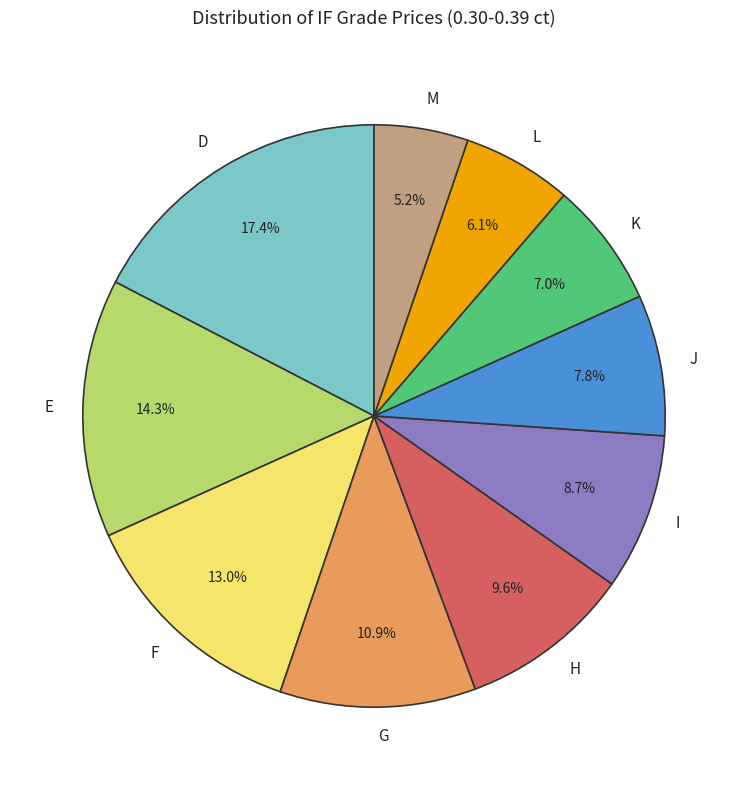

What percentage is the J slice, to the nearest percent?

8%